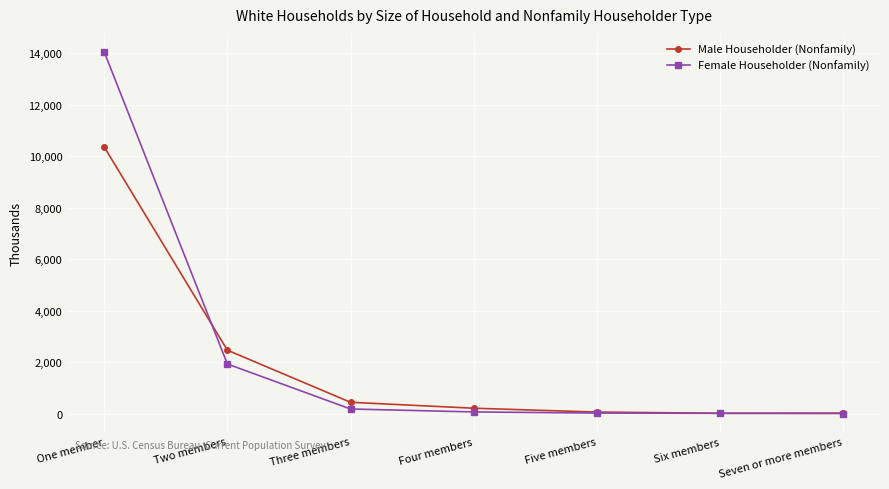

Which series has the largest total across all categories?

Female Householder (Nonfamily)